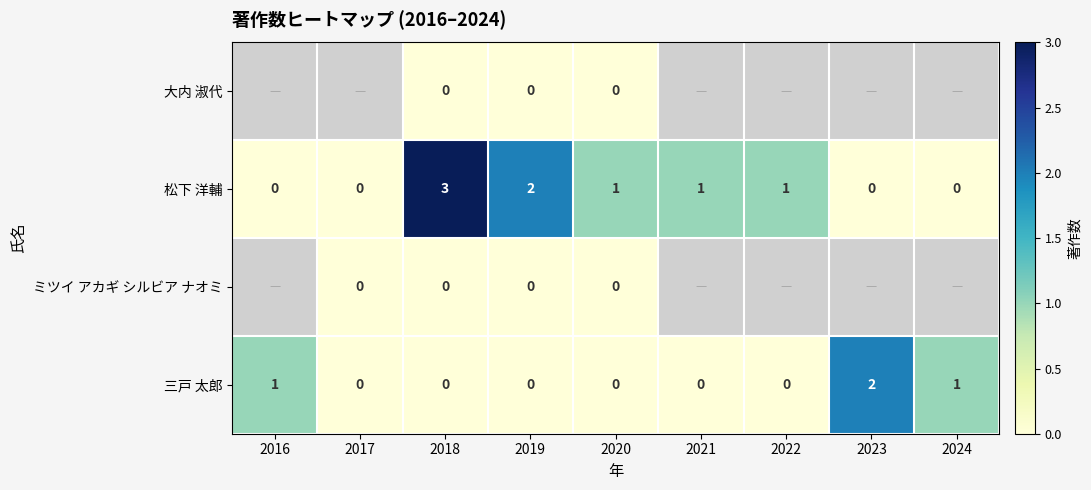

Where does the 松下 洋輔 series first go above 1?

2018